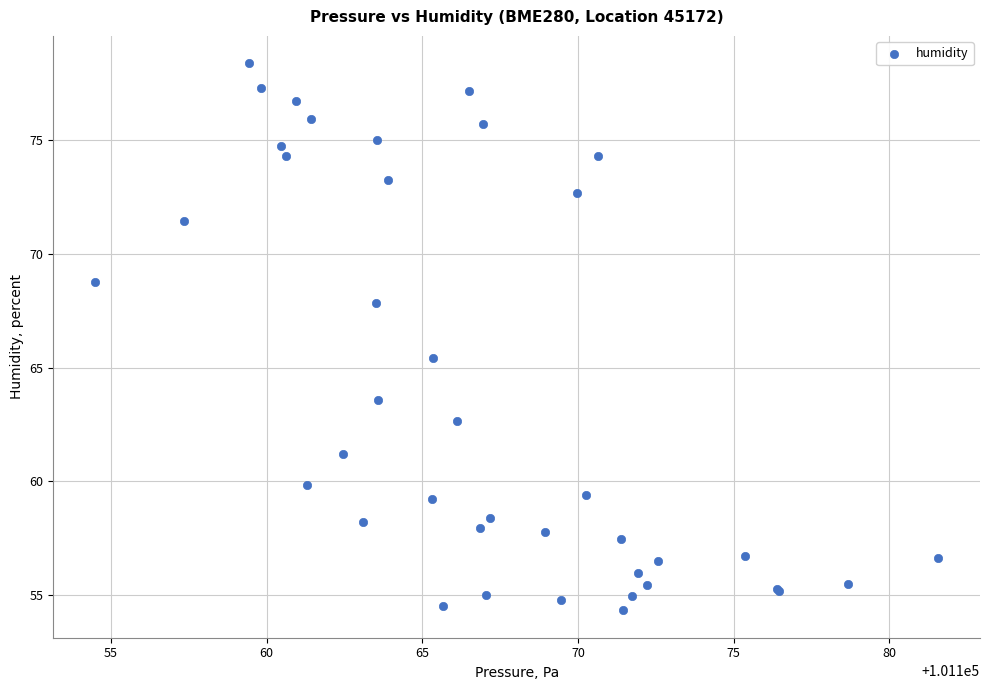

What Y value in the scatter plot is closest to 66?

65.4